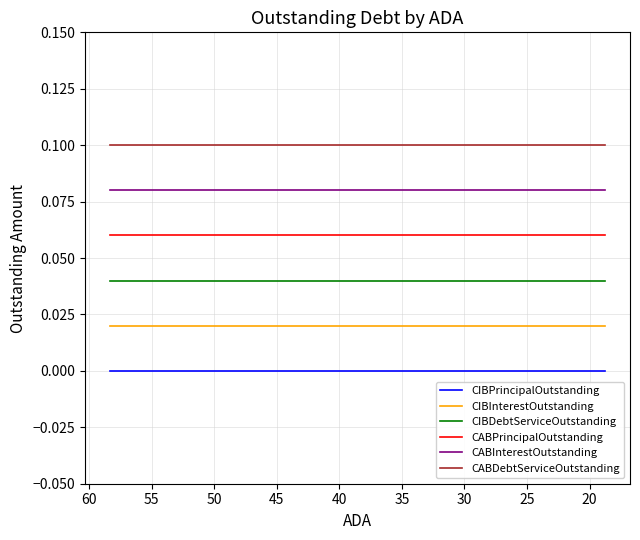

At how many categories does at least one series exceed 0?

9